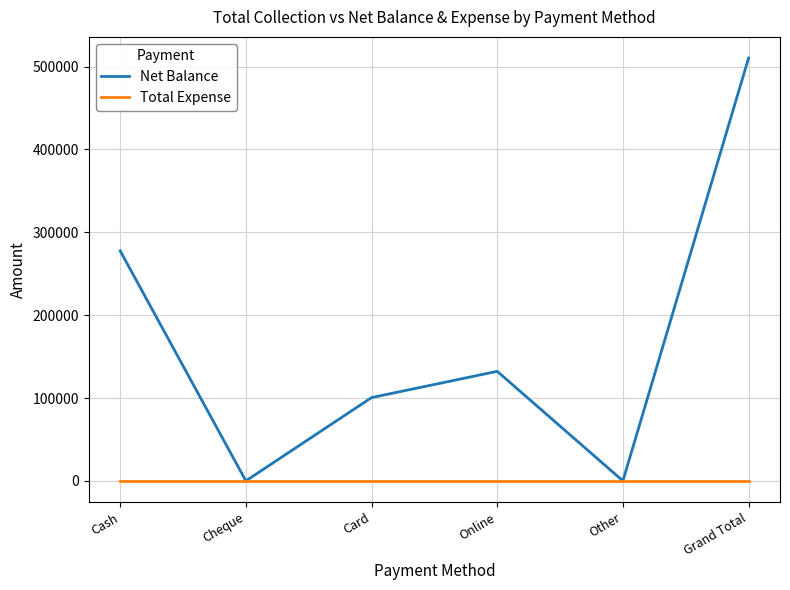

At which category is the sum across all series the highest?

Grand Total